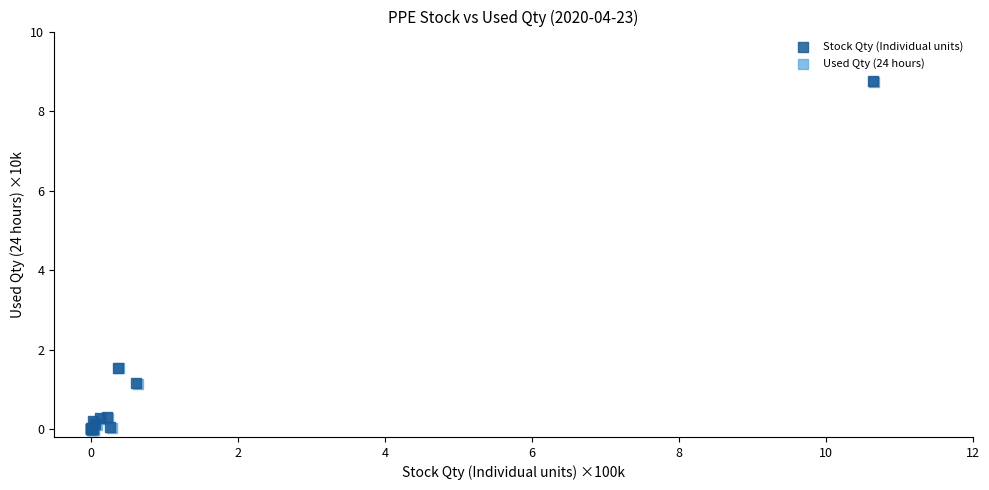

What are all the series names shown in the legend?

Stock Qty (Individual units), Used Qty (24 hours)